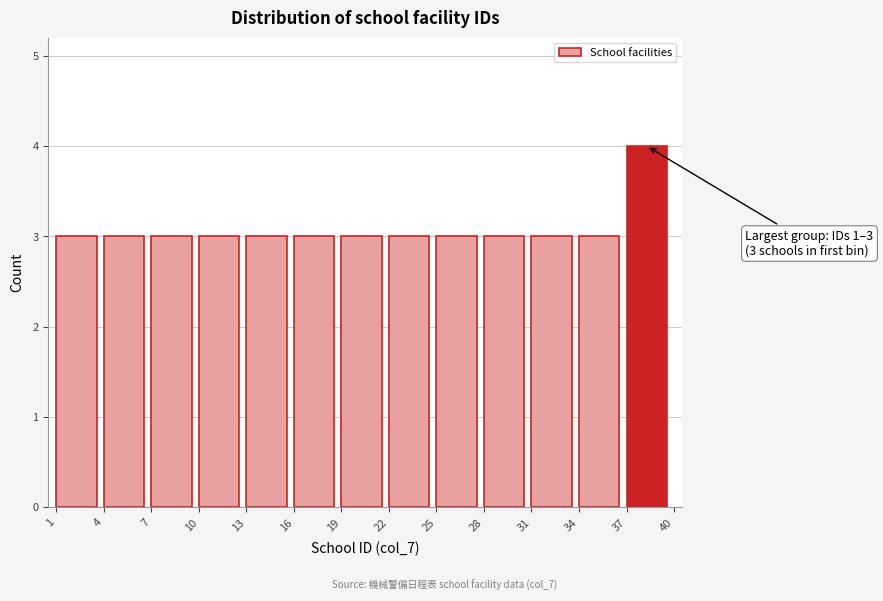

Over which range of the x-axis is the bar tallest?

37 to 40